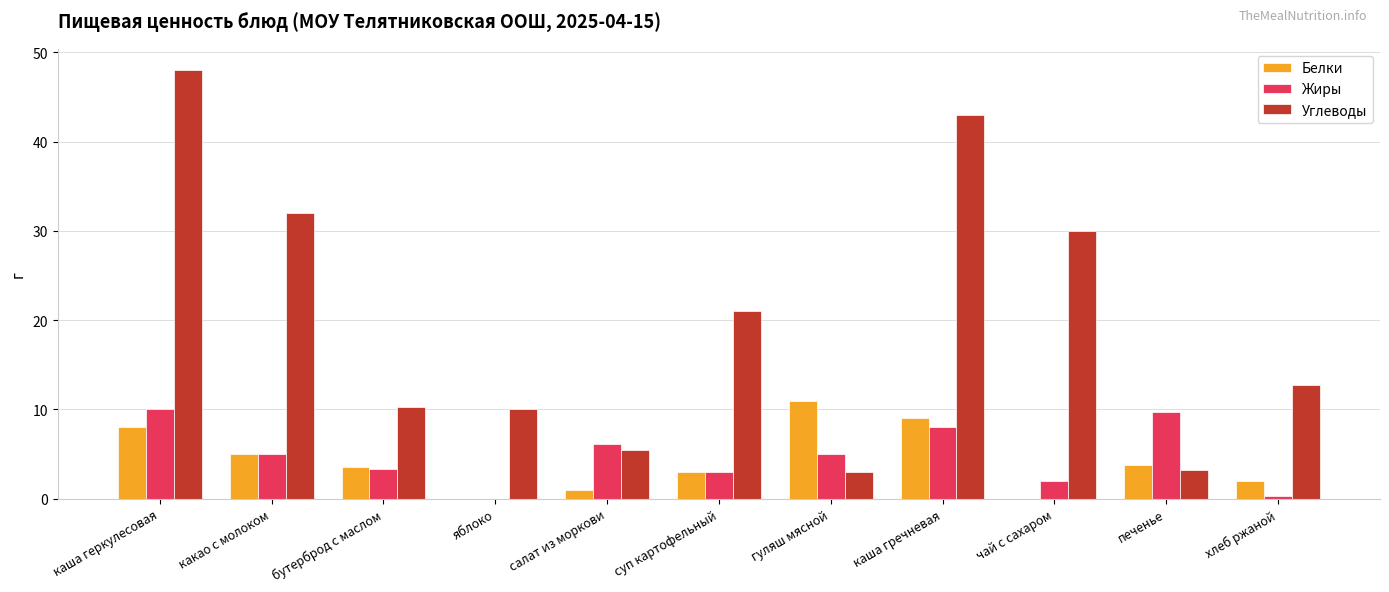

How many groups of bars are there?

11